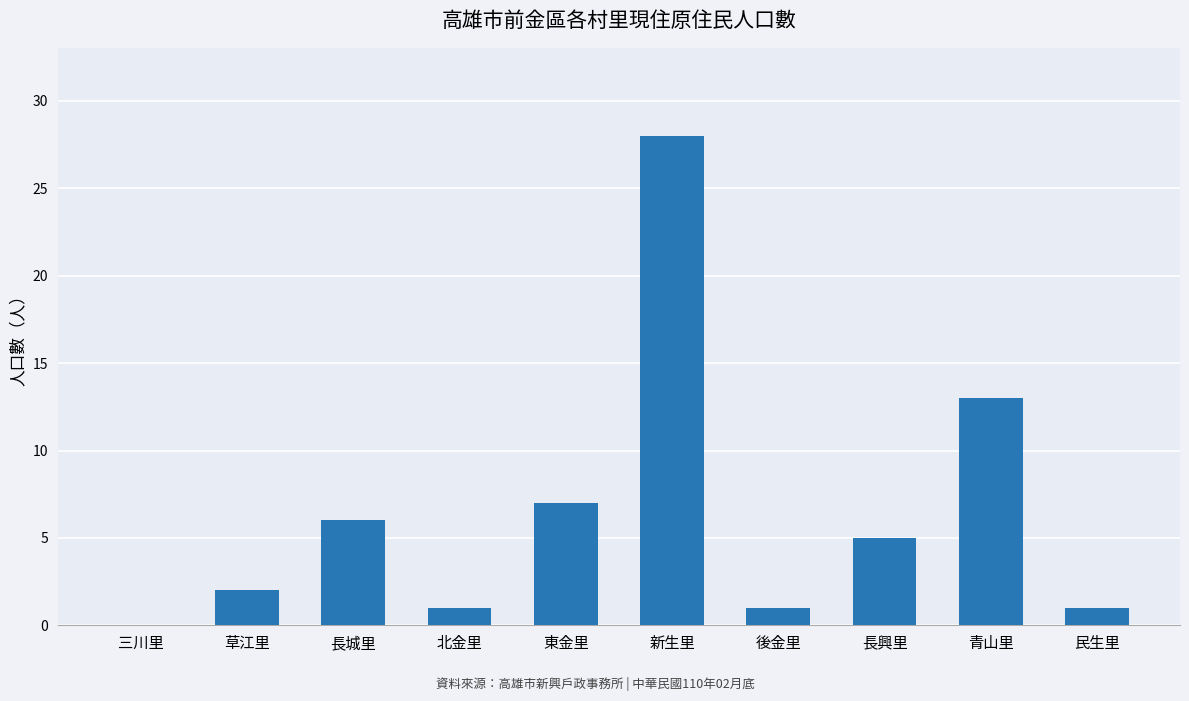

Reading left to right, extract all data points from this chart.

三川里=0	草江里=2	長城里=6	北金里=1	東金里=7	新生里=28	後金里=1	長興里=5	青山里=13	民生里=1